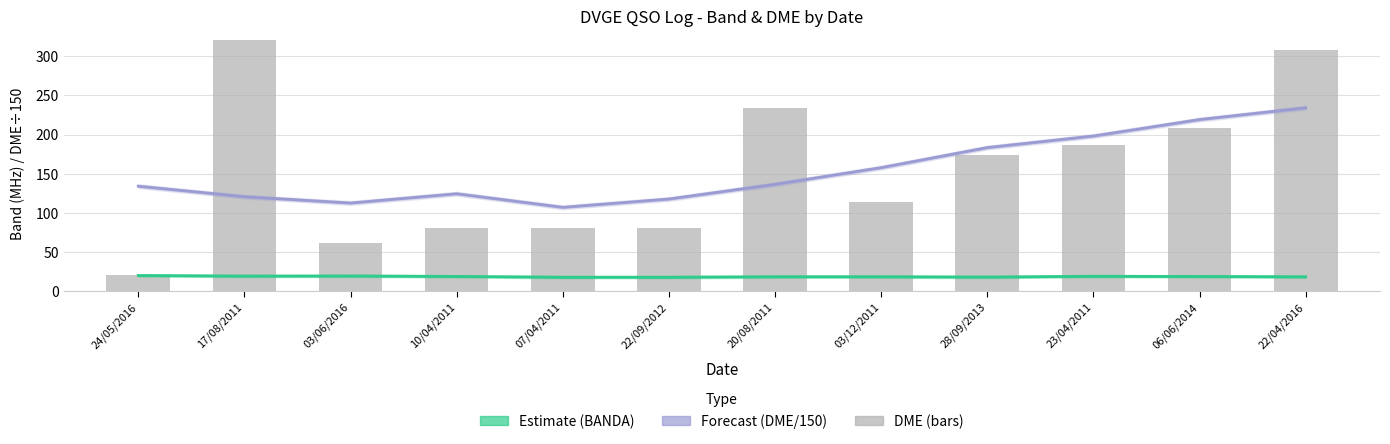

Between 03/06/2016 and 10/04/2011, which is larger?

03/06/2016